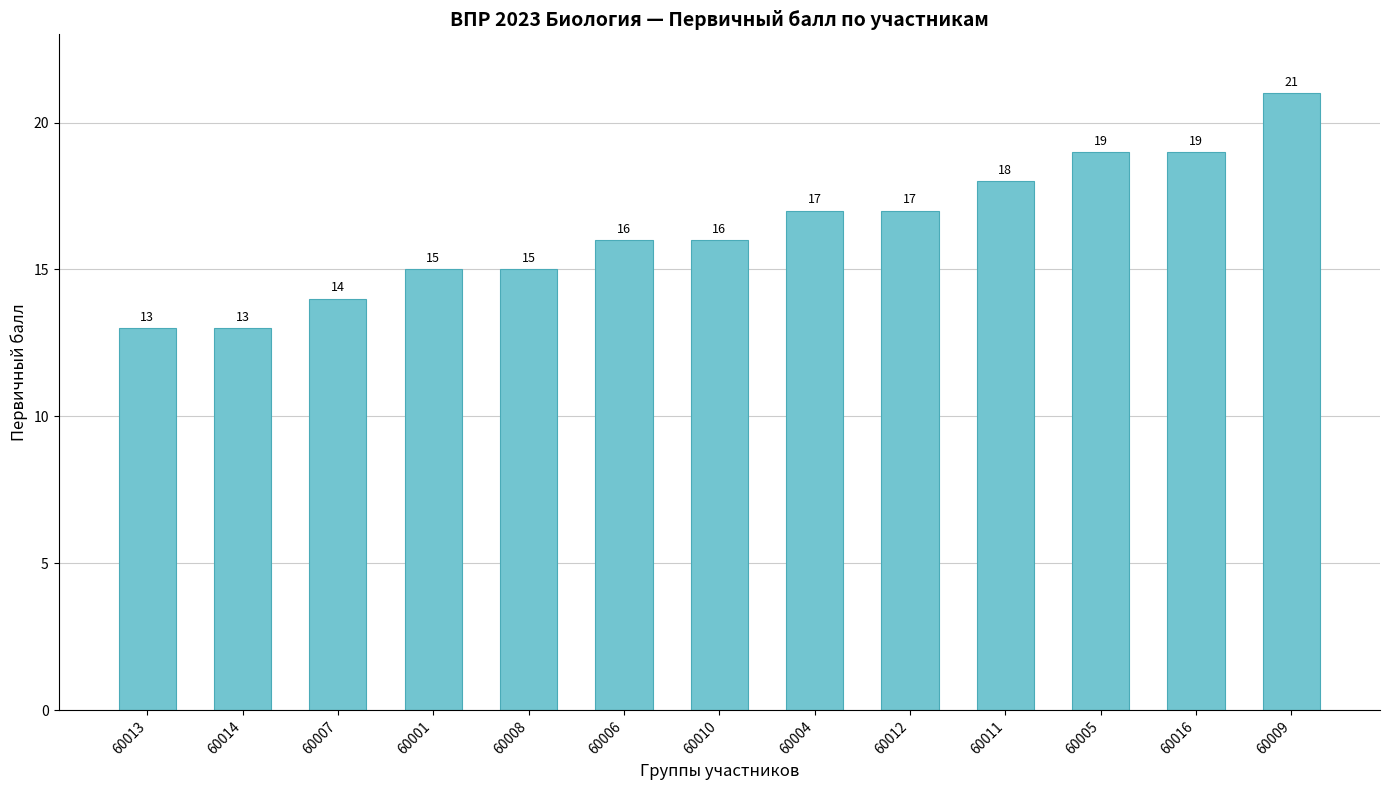

What is the greatest value displayed?

21